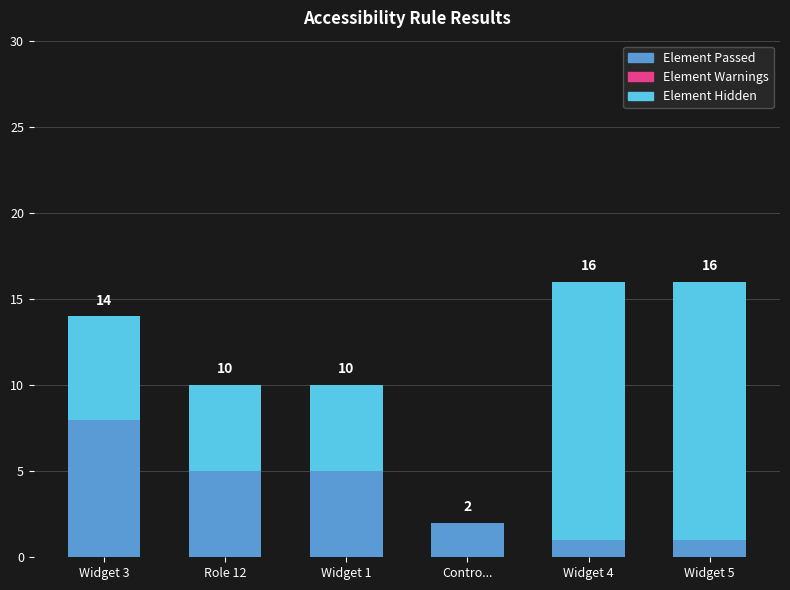

At how many categories does at least one series exceed 6?

3